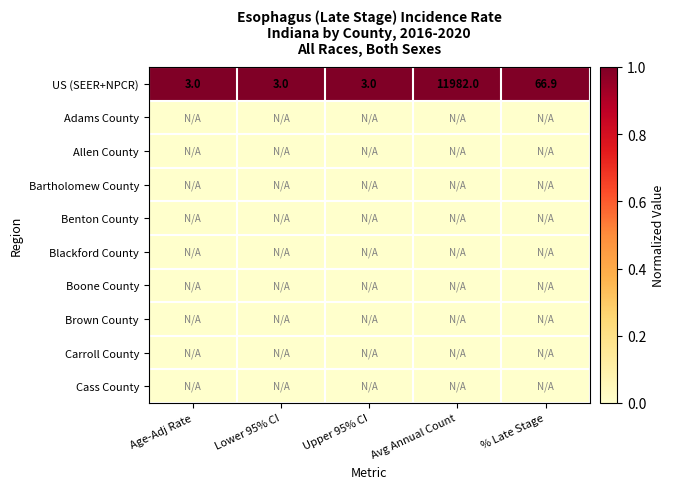

What is the difference between the second highest and minimum values in the US (SEER+NPCR) series?

63.9